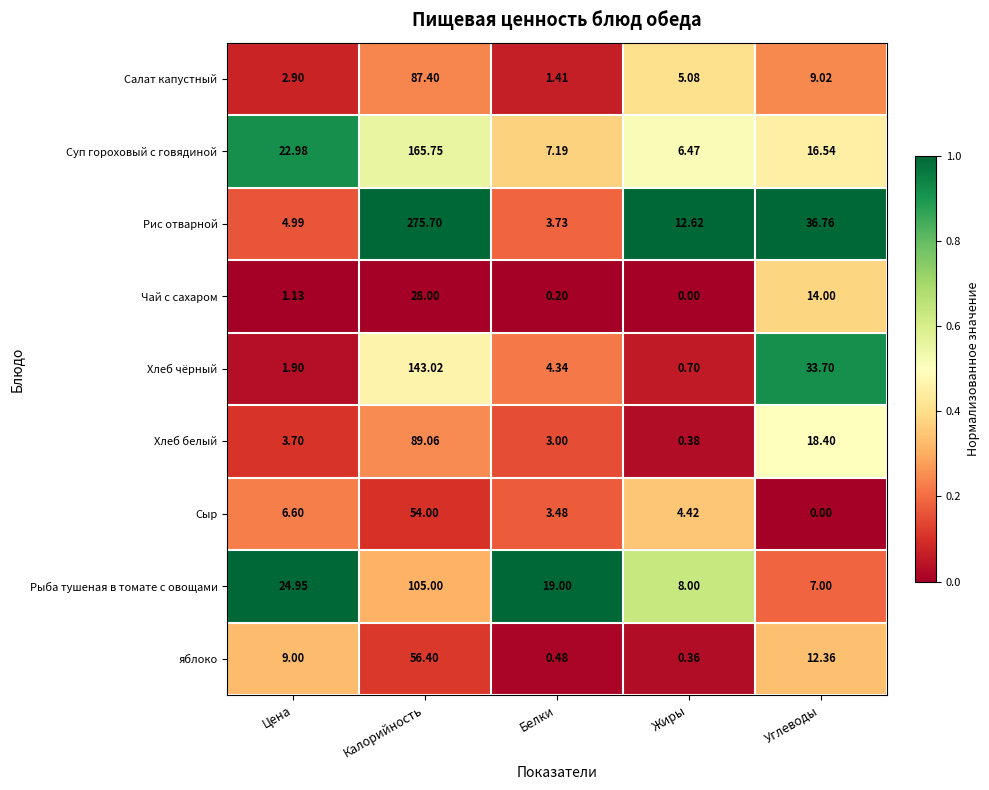

At which label is Рис отварной closest to 139?

Углеводы